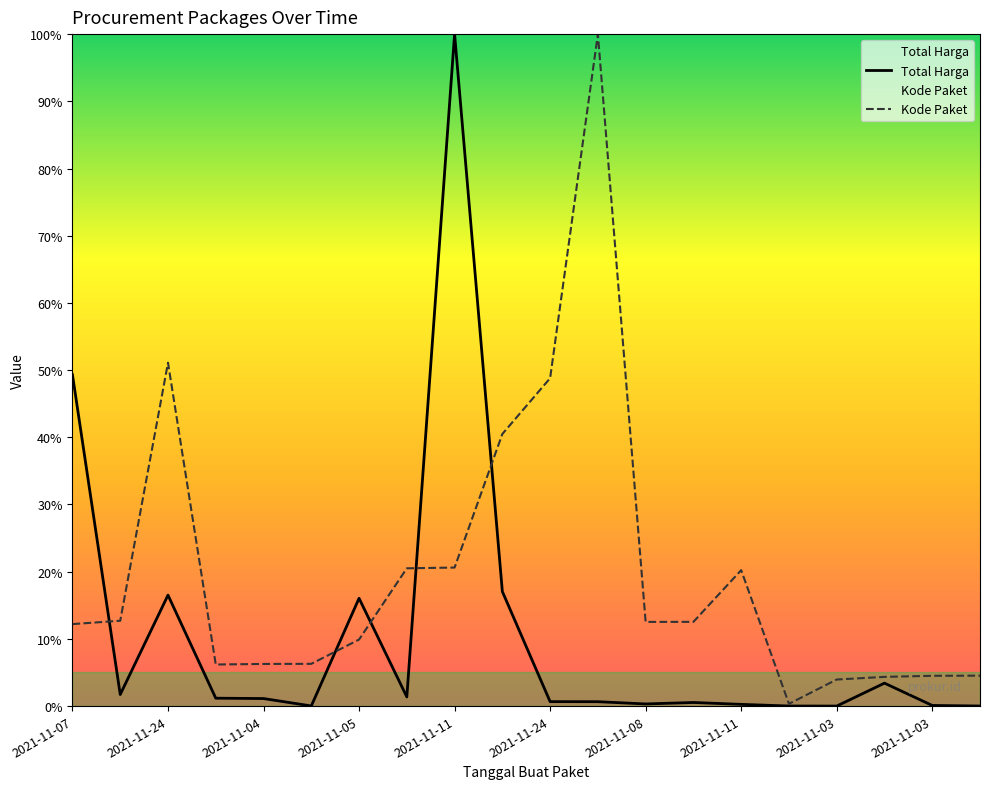

True or false: Total Harga has more than 0 points higher than both neighbors.

True